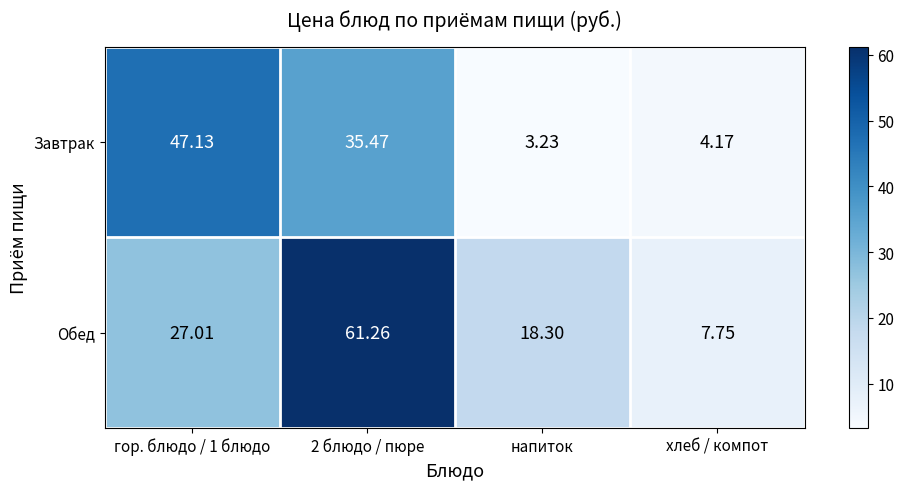

Which series has the largest total across all categories?

Обед